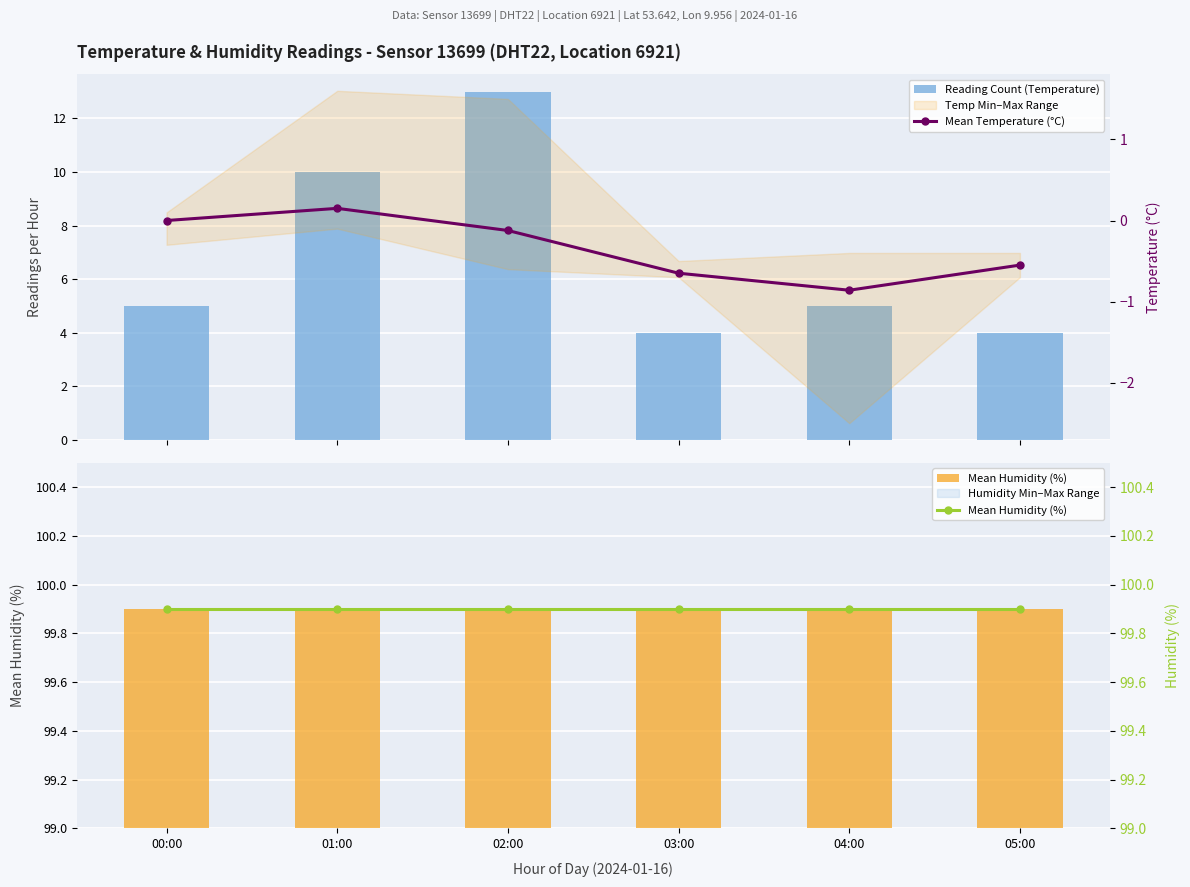

The Mean Temperature (°C) series shows -0.2 at 02:00. True or false?

False